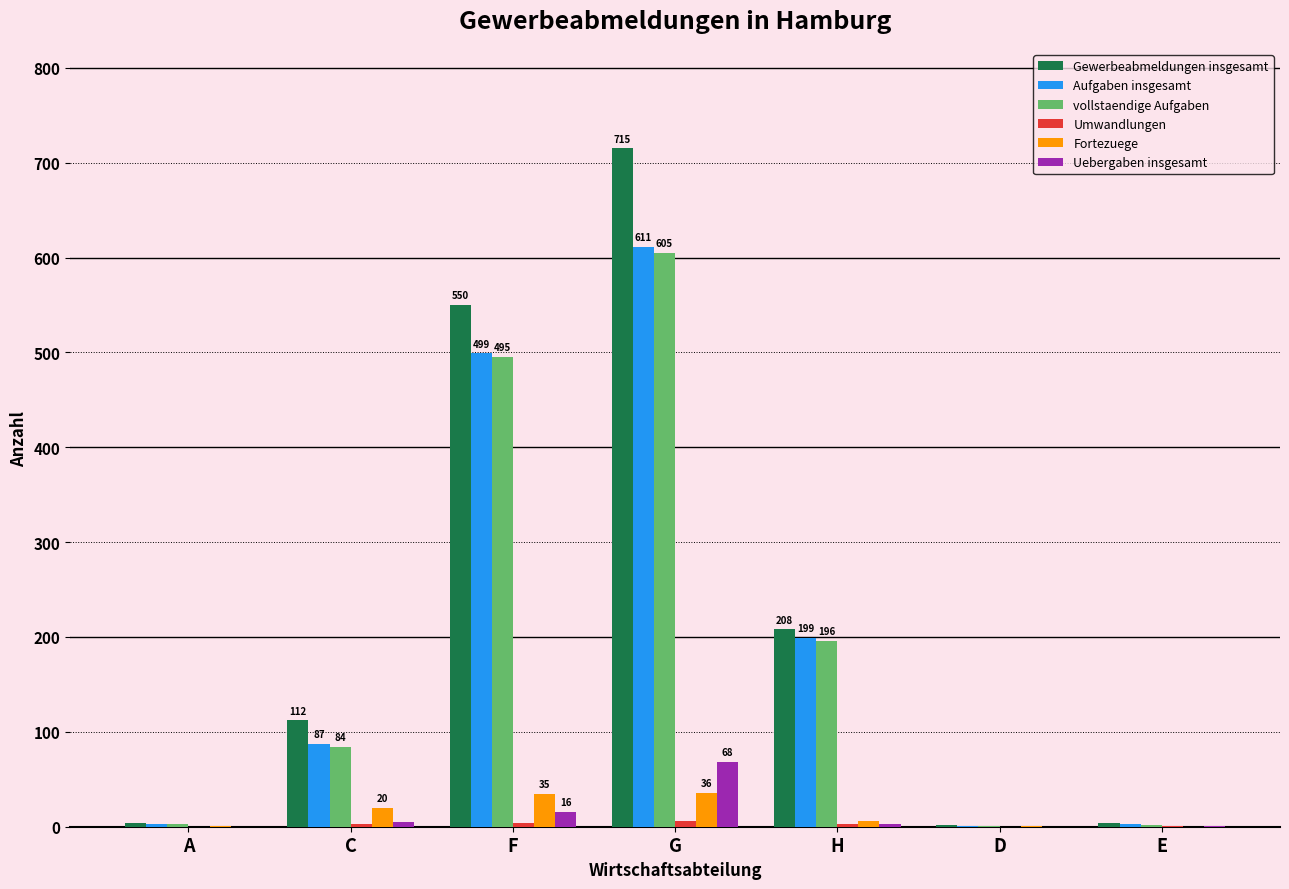

Does the chart contain stacked bars?

No